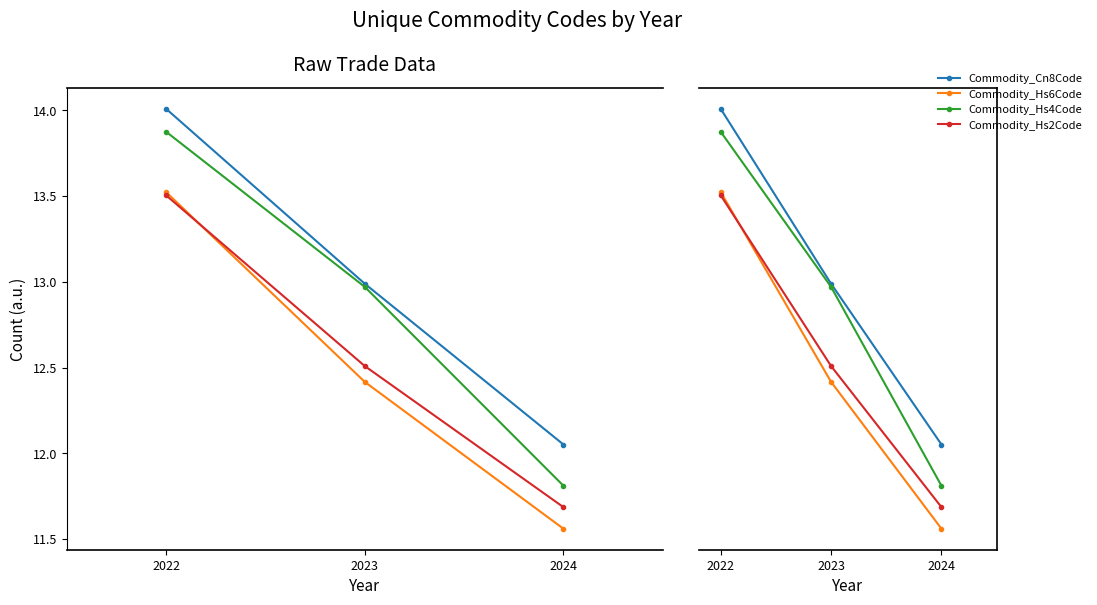

What is the highest value of the Commodity_Hs4Code series?

13.9